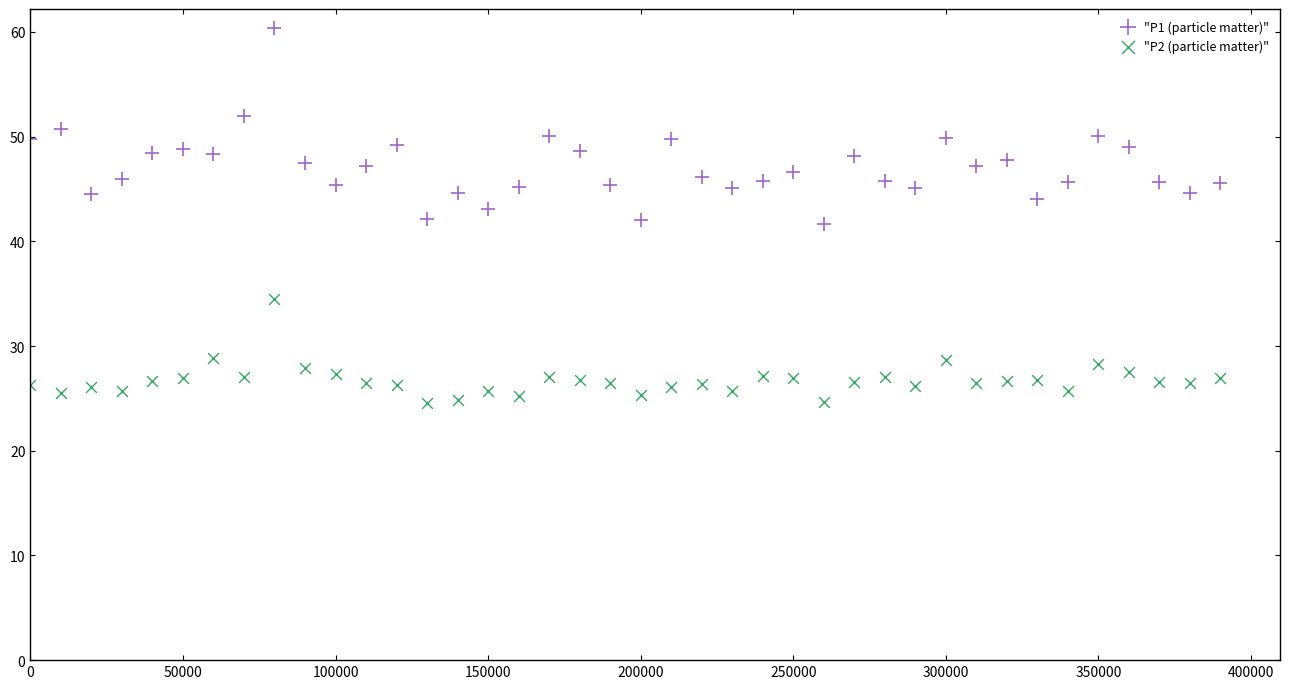

Which series contains the lowest Y value?

"P2 (particle matter)"